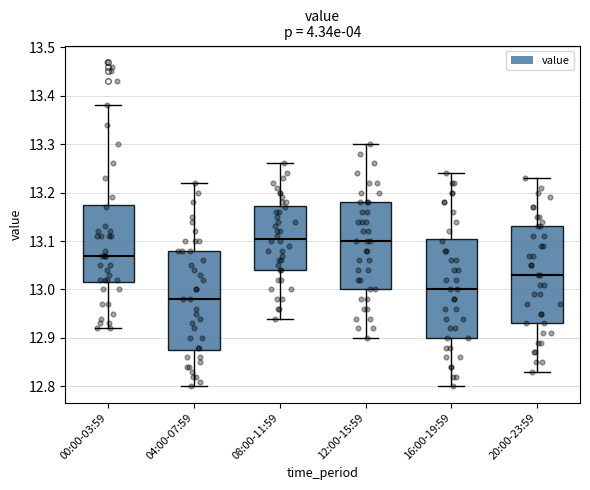

Which box has the lowest median line?

04:00-07:59